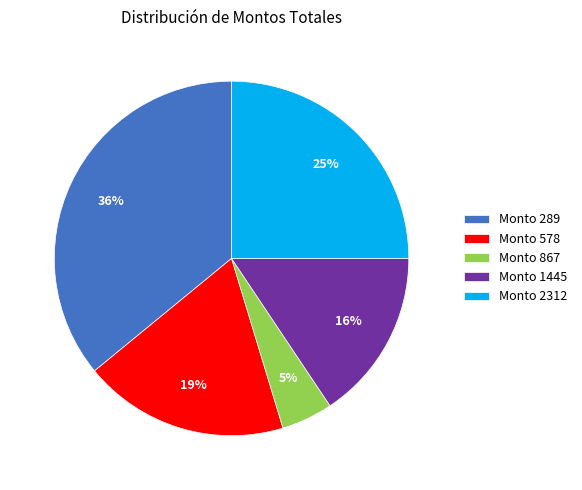

Which category has the smallest portion of the pie?

Monto 867